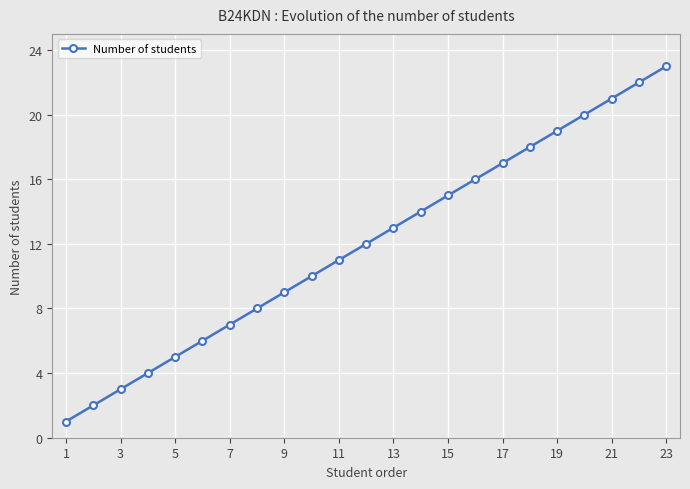

What is the greatest value displayed?

23